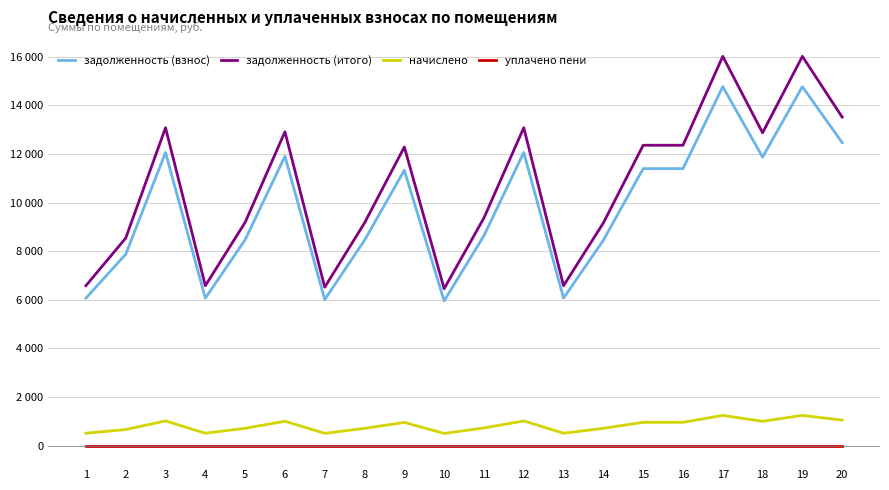

Is the value of задолженность (взнос) at 10 greater than the value of уплачено пени at 3?

Yes